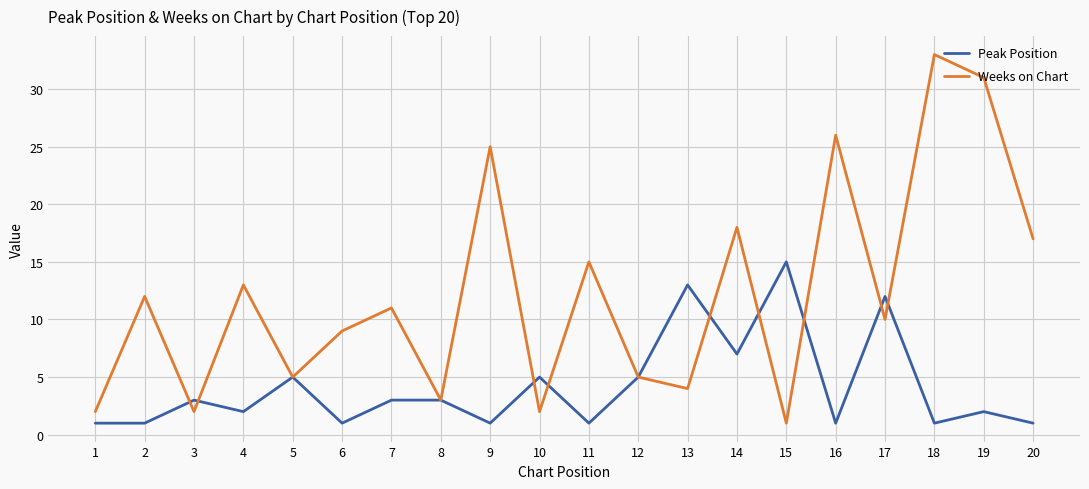

What is the difference between the highest and lowest values at 6?

8